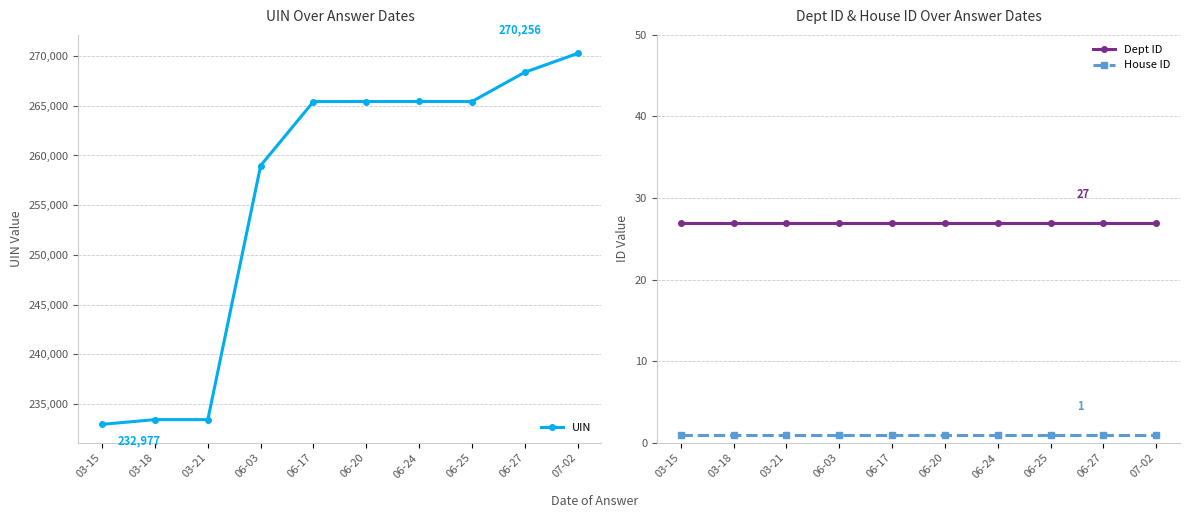

True or false: Dept ID has a value of 27 at 06-20.

True